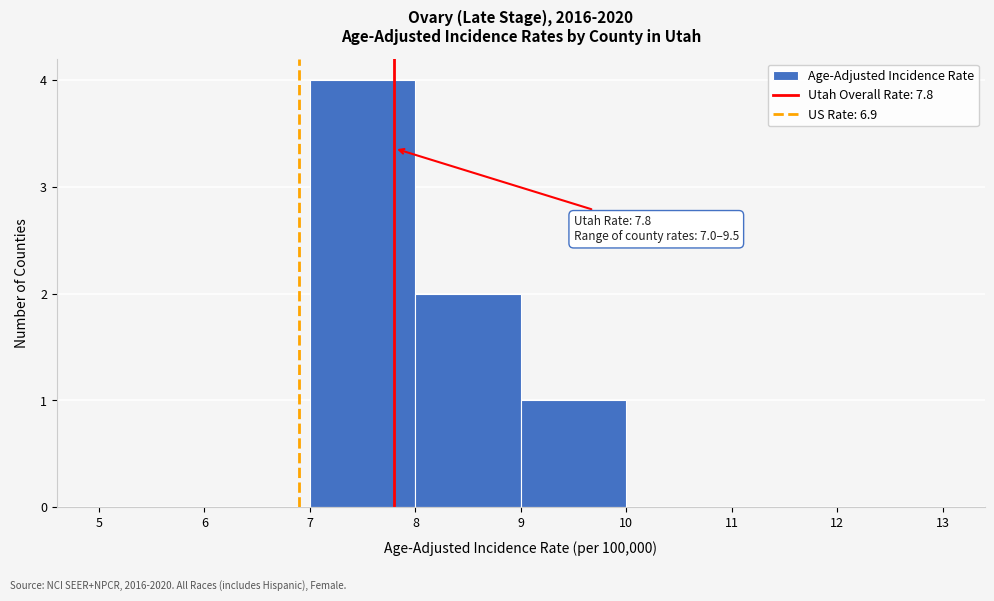

Over which range of the x-axis is the bar tallest?

7 to 8